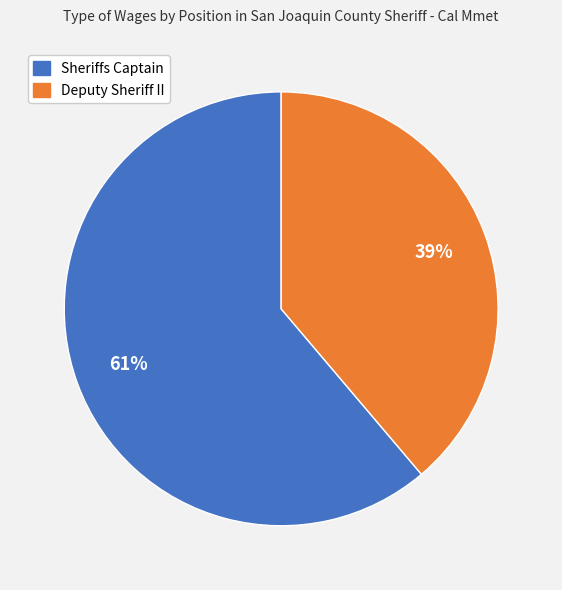

To the nearest percent, what is the combined percentage of Deputy Sheriff II and Sheriffs Captain?

100%